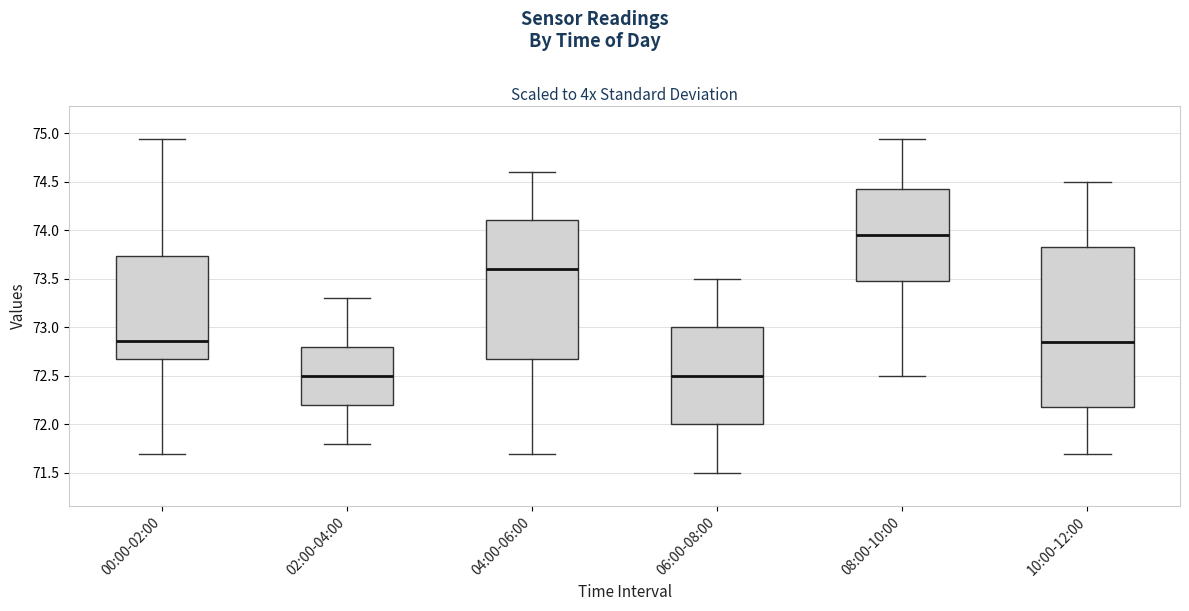

Reading left to right, read every box against the y-axis: the position of its median line, the range the box covers, and the ends of its whiskers. The values are not printed on the chart, so give them approximately, as read against the axis.

00:00-02:00: median 72.85, box 72.65 to 73.75, whiskers 71.70 to 74.95
02:00-04:00: median 72.50, box 72.20 to 72.80, whiskers 71.80 to 73.30
04:00-06:00: median 73.60, box 72.70 to 74.10, whiskers 71.70 to 74.60
06:00-08:00: median 72.50, box 72.00 to 73.00, whiskers 71.50 to 73.50
08:00-10:00: median 73.95, box 73.50 to 74.45, whiskers 72.50 to 74.95
10:00-12:00: median 72.85, box 72.20 to 73.85, whiskers 71.70 to 74.50